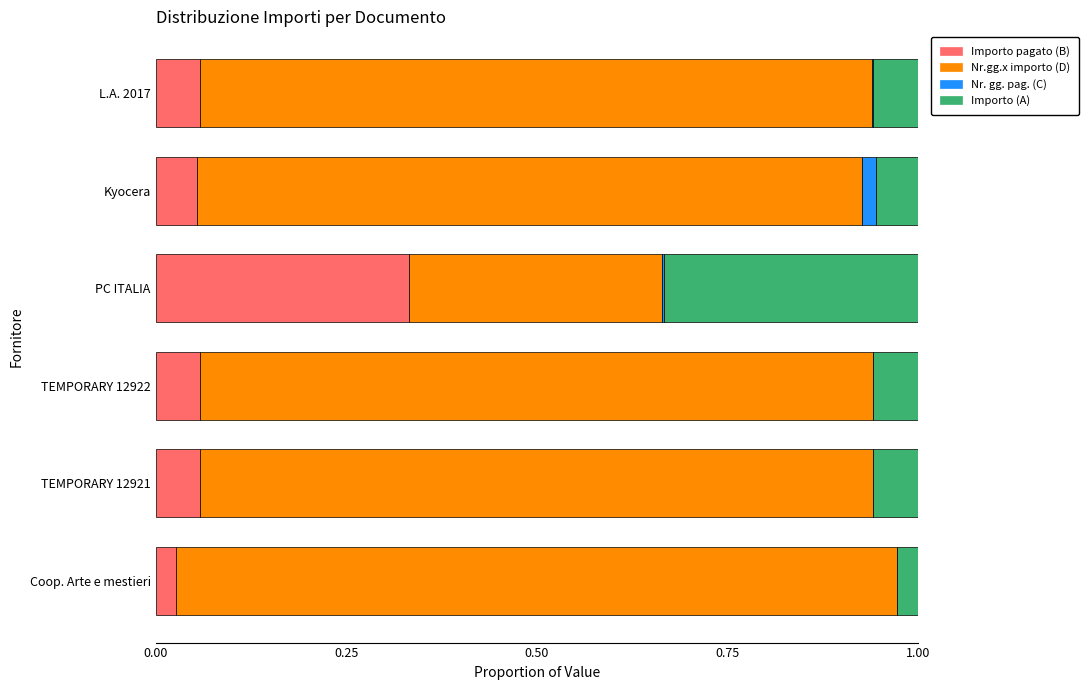

True or false: Importo pagato (B) has a value of 0.0 at Kyocera.

False